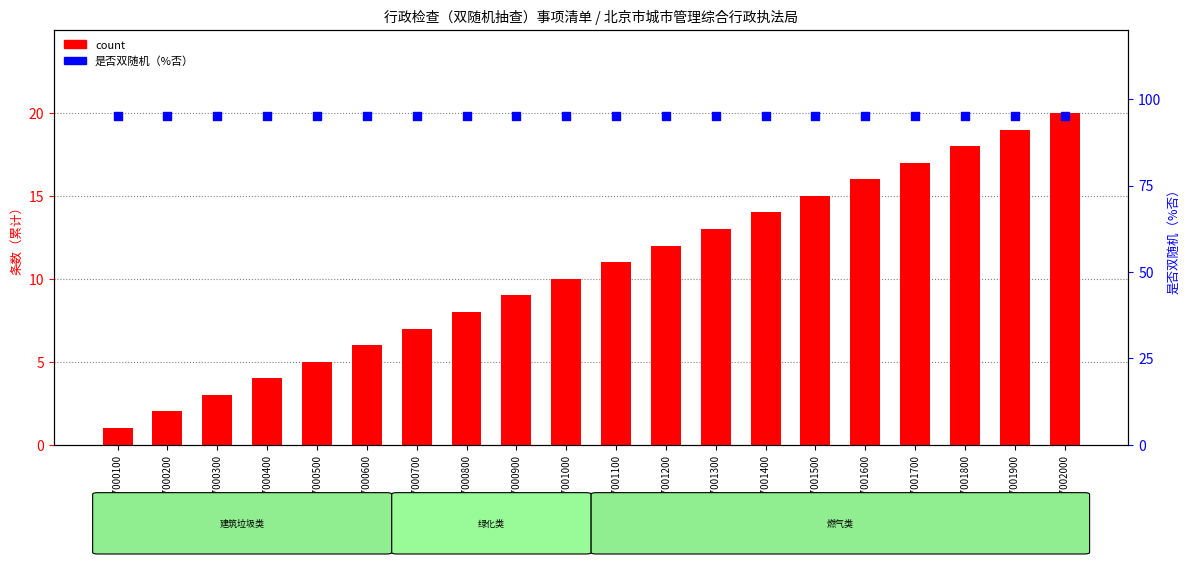

At which category is the sum across all series the highest?

G7002000